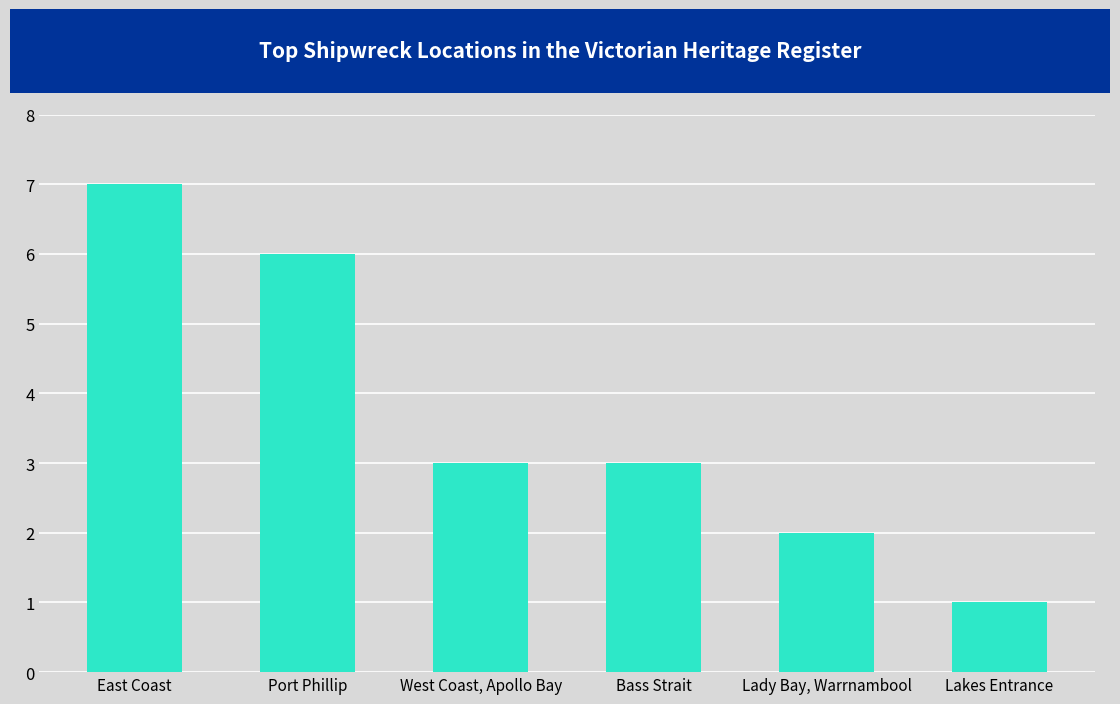

True or false: the data shows 5 at West Coast, Apollo Bay.

False